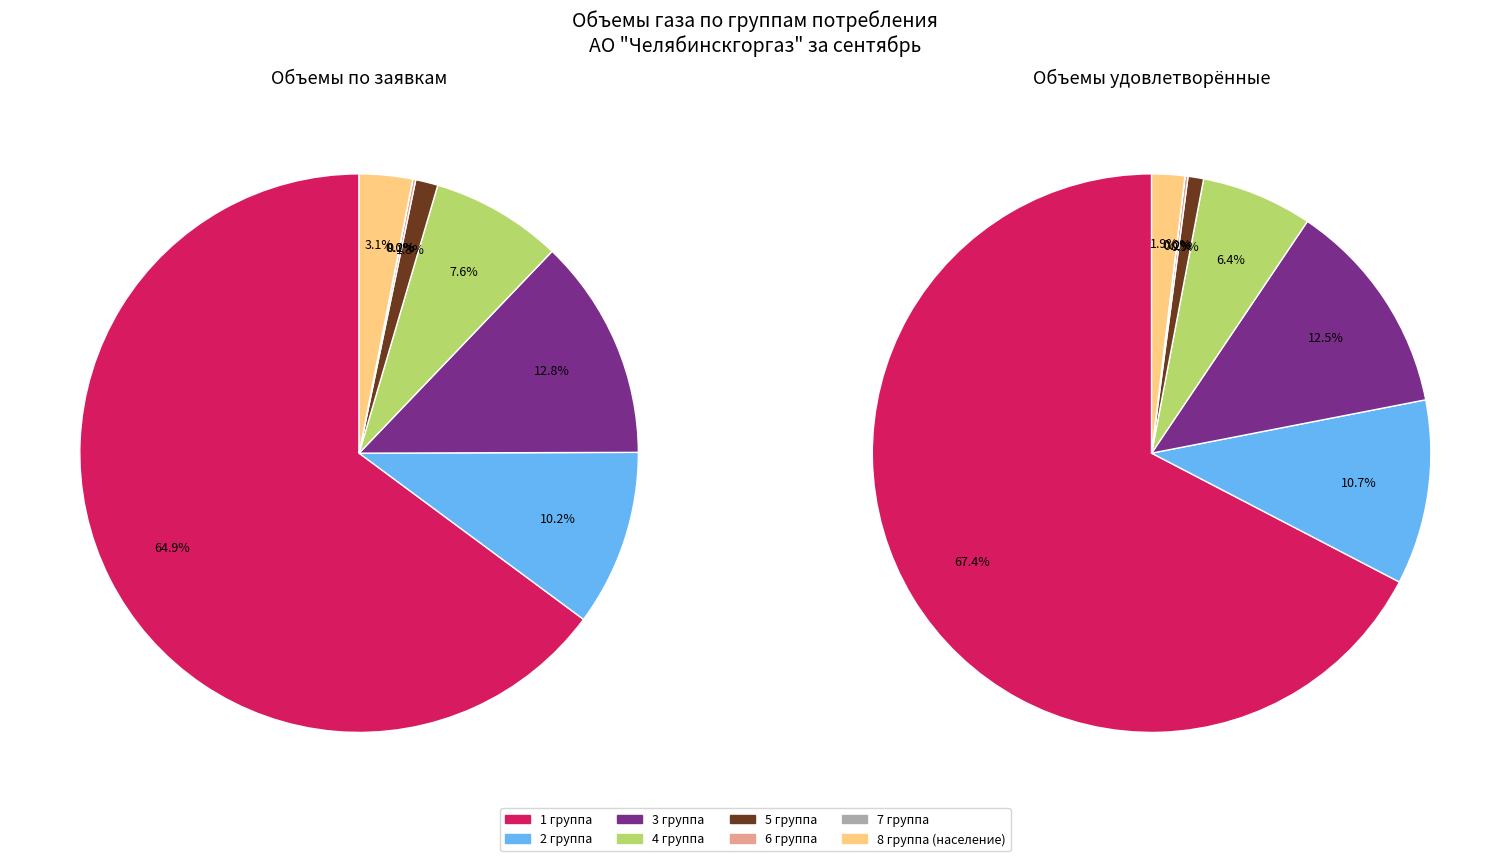

What is the total percentage of 7 группа and 4 группа?

7.6%